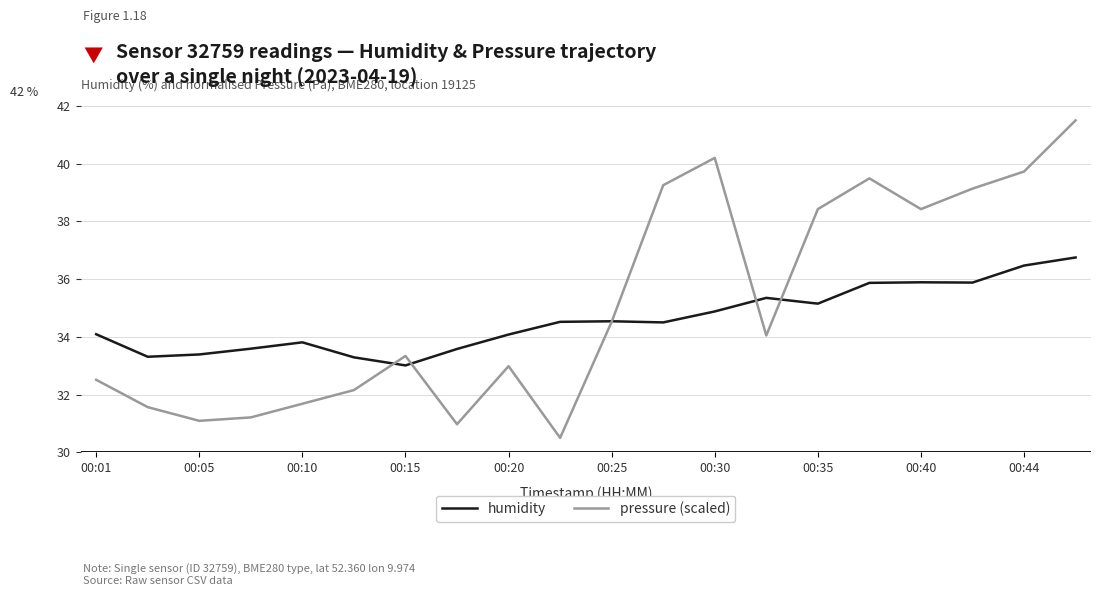

How many series are shown in this chart?

2